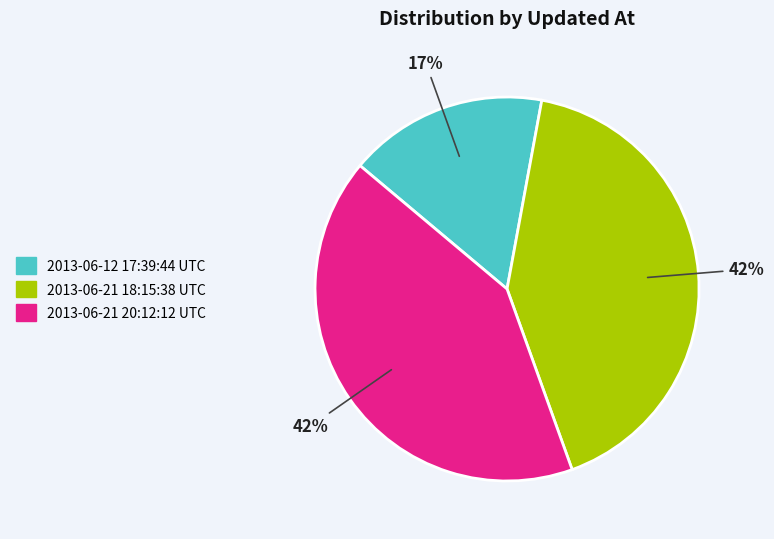

Combined, do 2013-06-21 20:12:12 UTC and 2013-06-21 18:15:38 UTC account for over 50%?

Yes